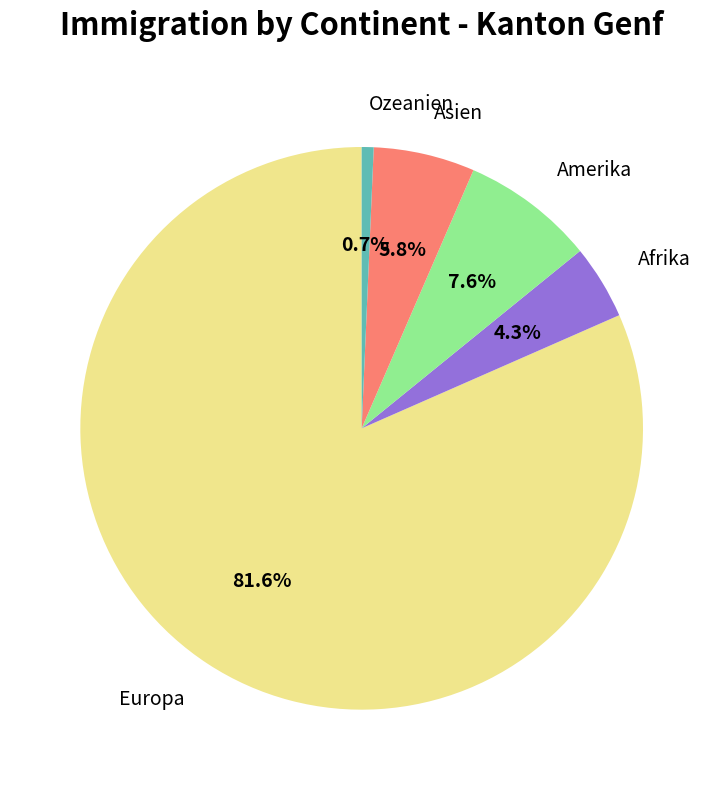

Rank the categories by value from lowest to highest.

Ozeanien, Afrika, Asien, Amerika, Europa